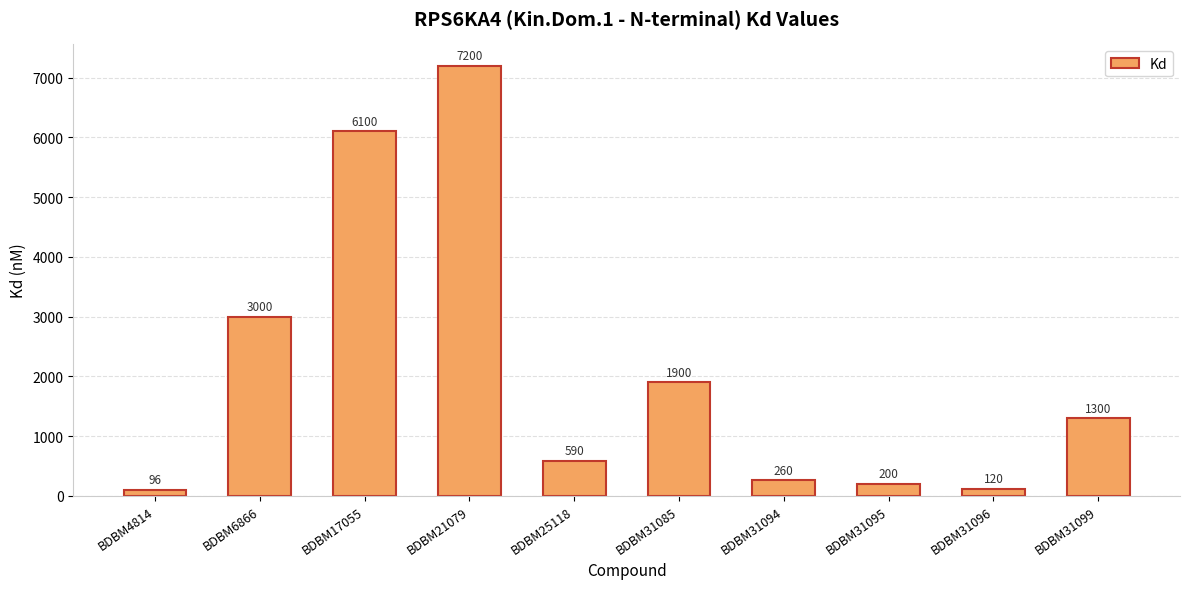

What is the sum of all values?

20766